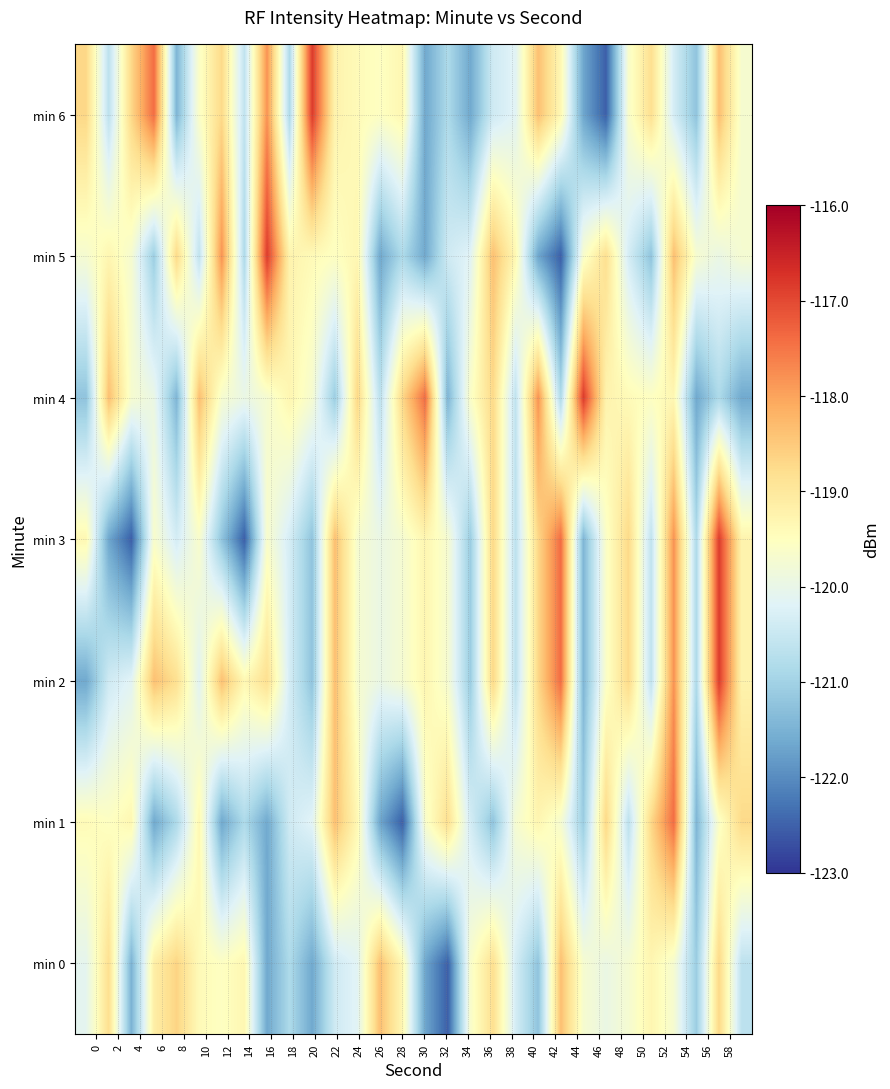

Count the number of data series in this chart.

7